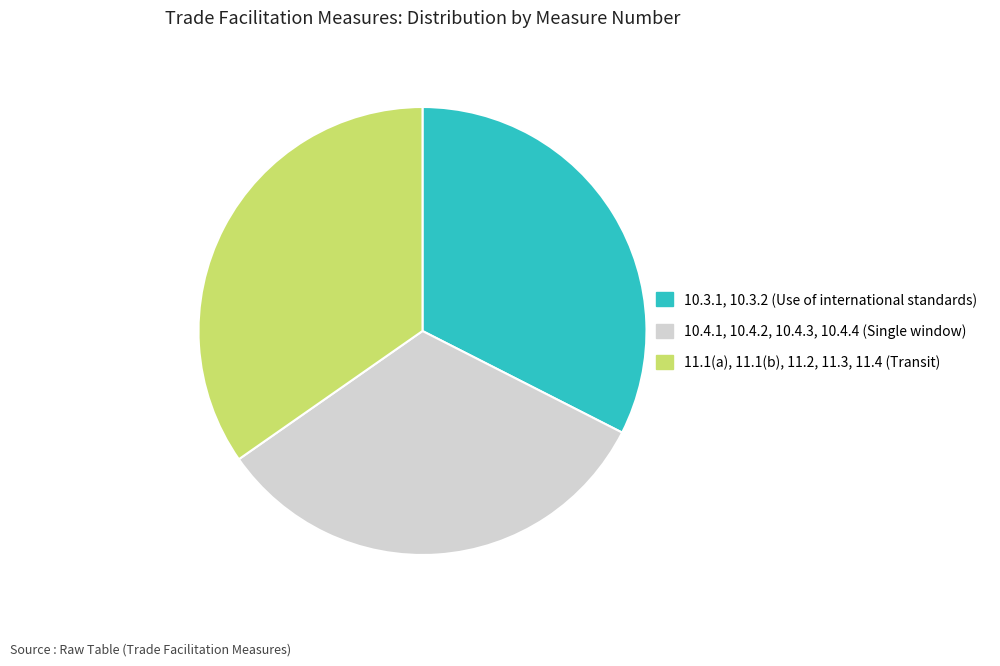

How many slices are in this pie chart?

3